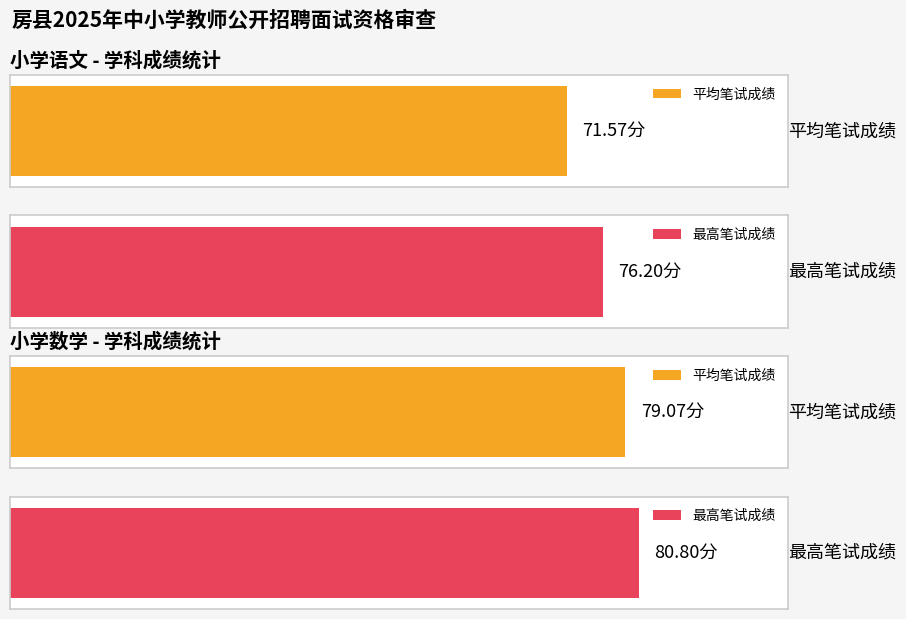

What is the difference between the highest and lowest values at 3?

8.0